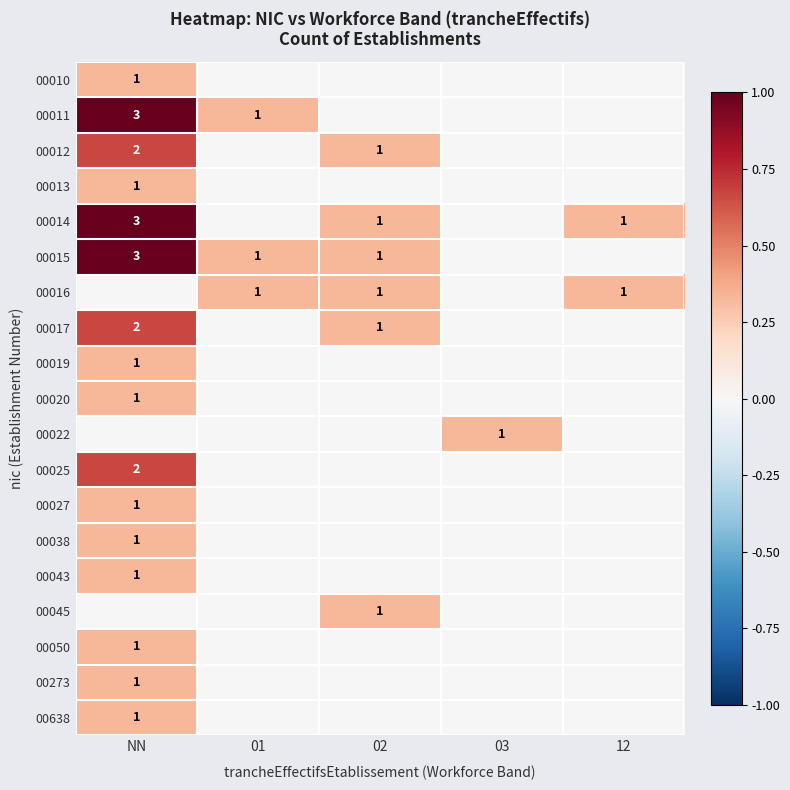

The value of 00011 at NN is 3. True or false?

True